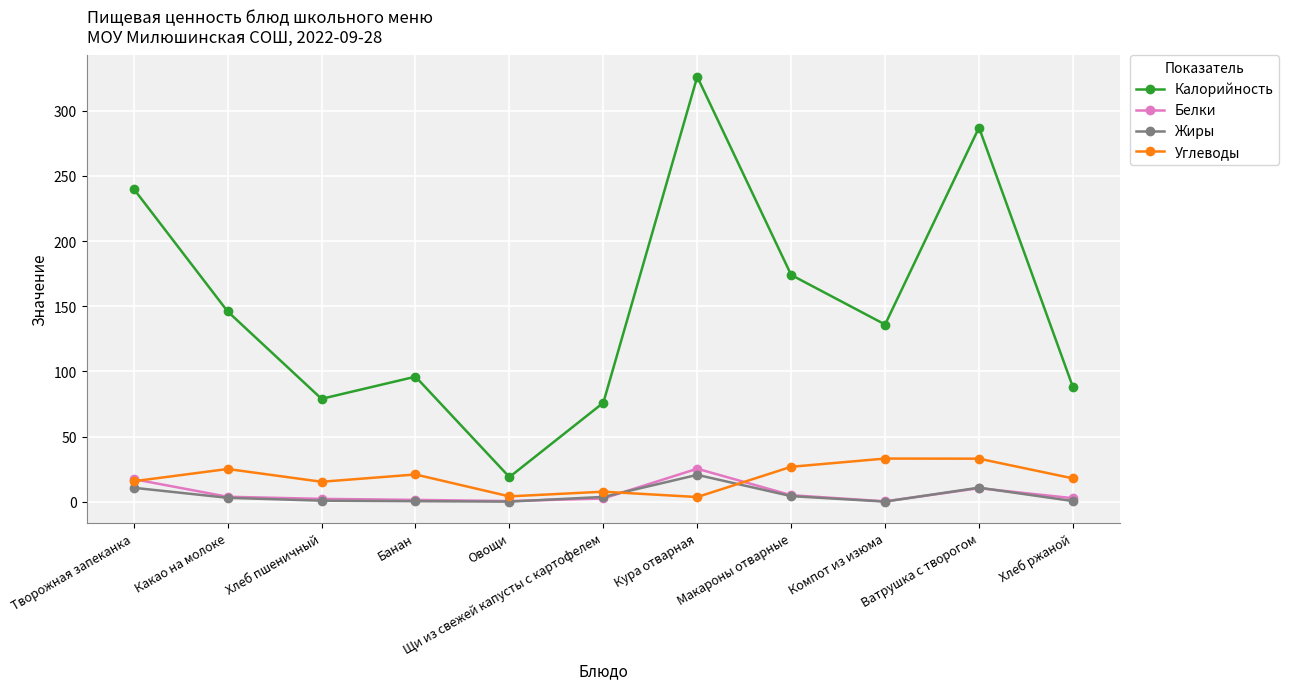

In Жиры, how many points are lower than both neighbors (excluding endpoints)?

2